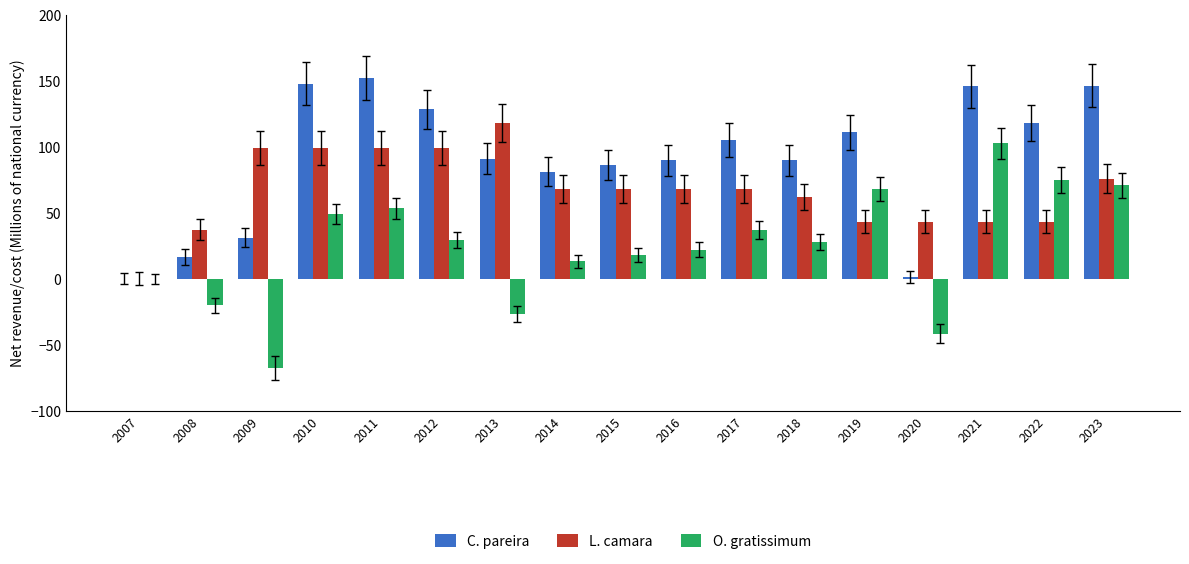

The value of O. gratissimum at 2017 is 59.2. True or false?

False